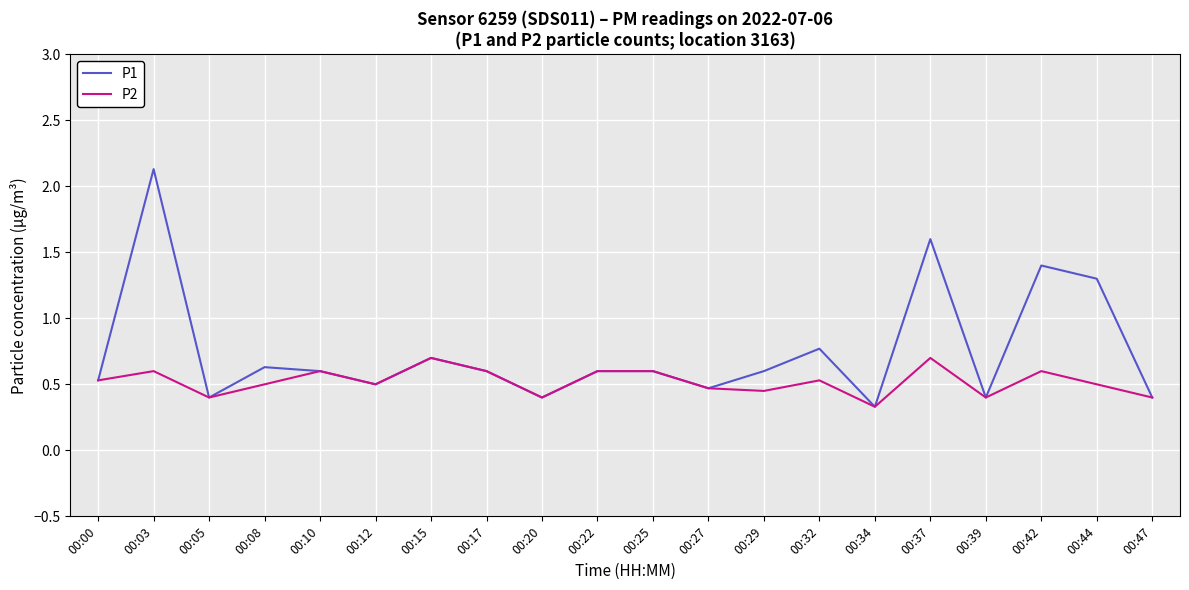

Where is the first local maximum for P2?

00:03